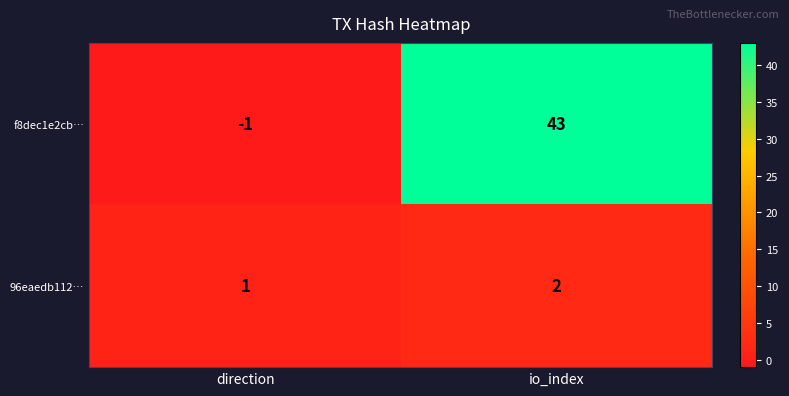

At how many categories does at least one series exceed 16?

1